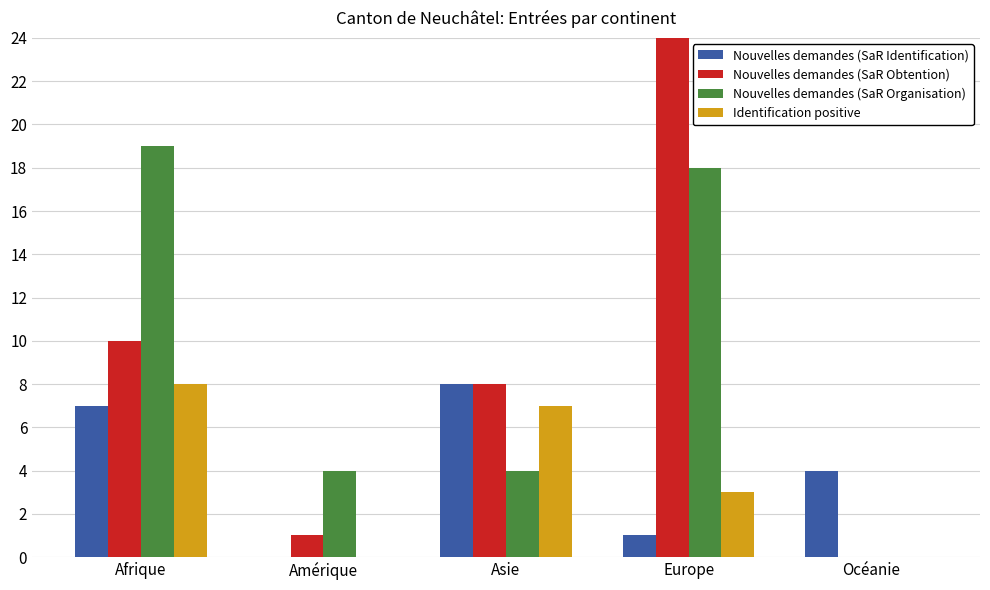

Which series has the largest total across all categories?

Nouvelles demandes (SaR Obtention)